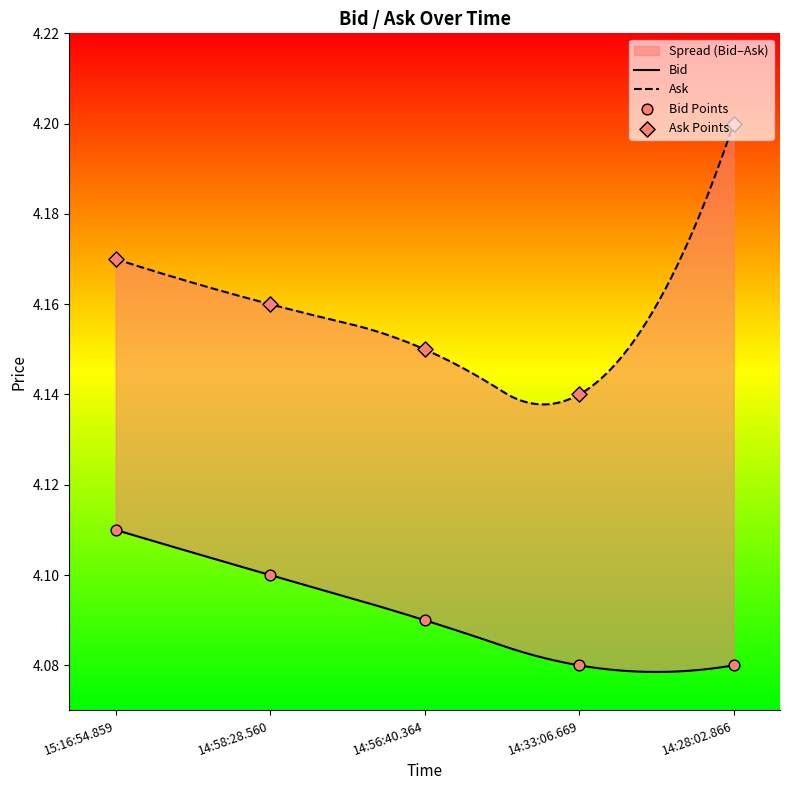

Which series contains the lowest Y value?

Bid